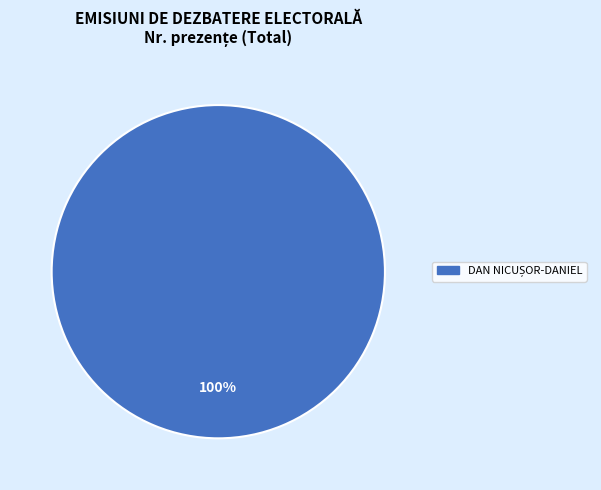

Is there any slice that represents more than half of the pie?

Yes